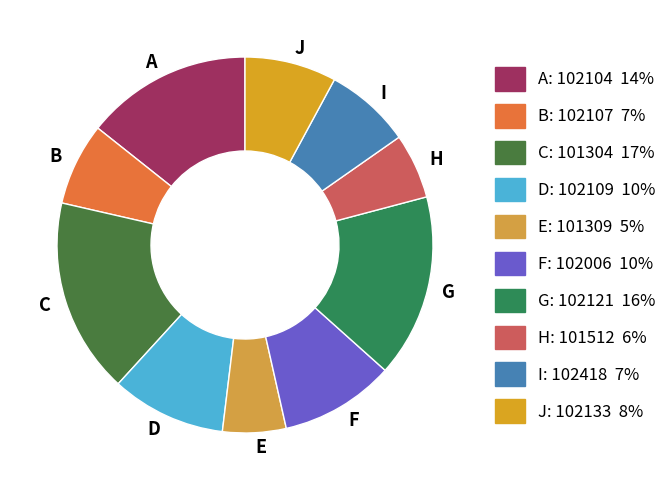

Which has a higher value, D or A?

A